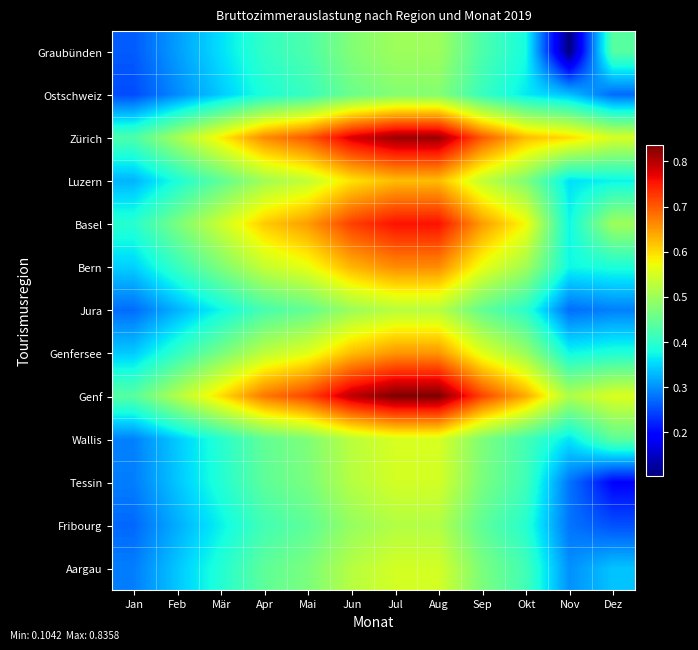

Which series has the largest total across all categories?

Genf